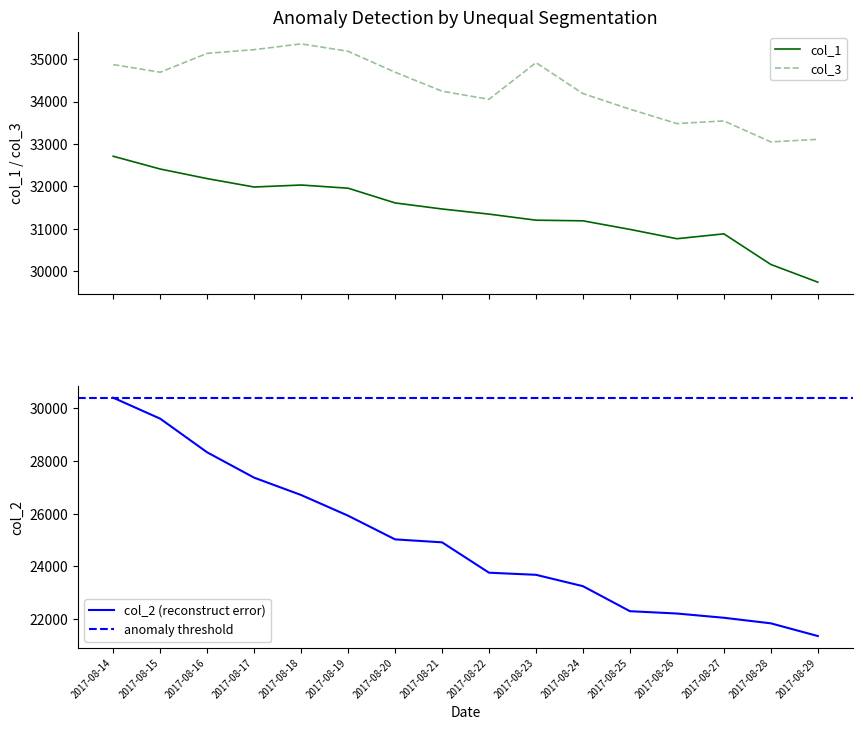

Which has a higher value, 2017-08-22 or 2017-08-26?

2017-08-22